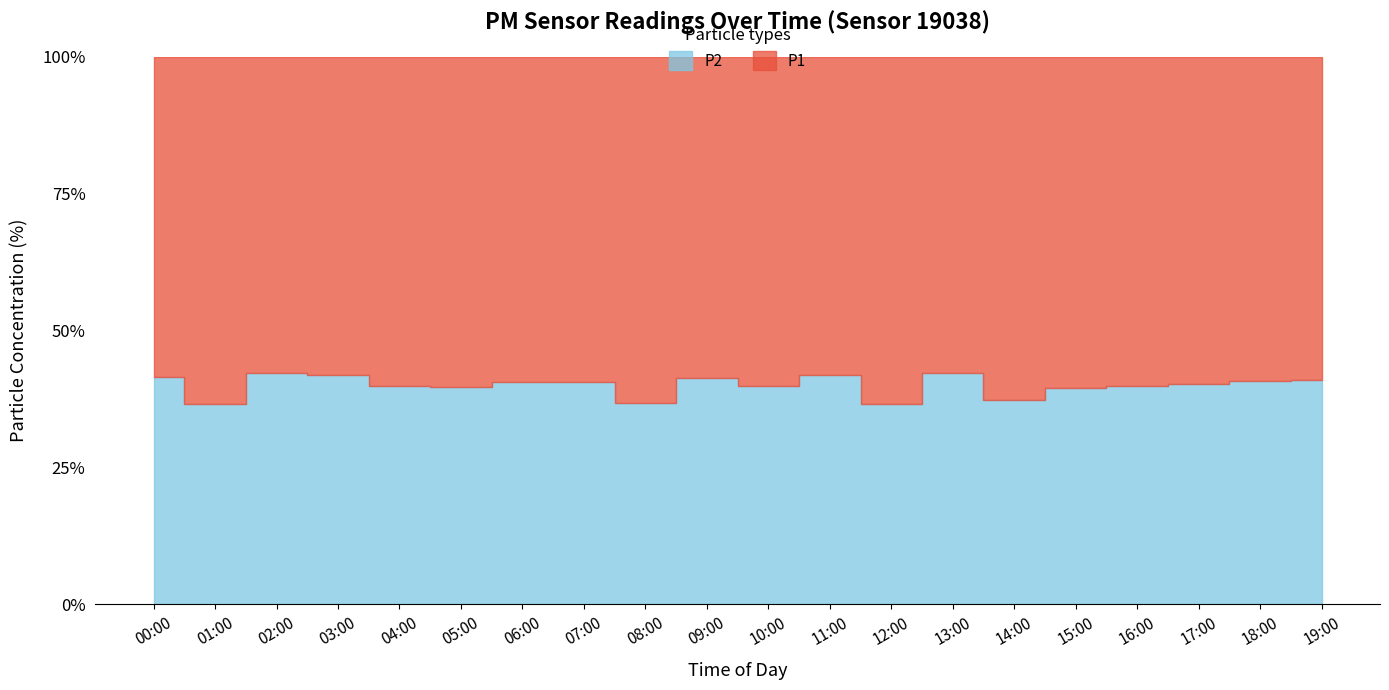

What is the difference between the maximum and minimum values in the P2 series?

2.5